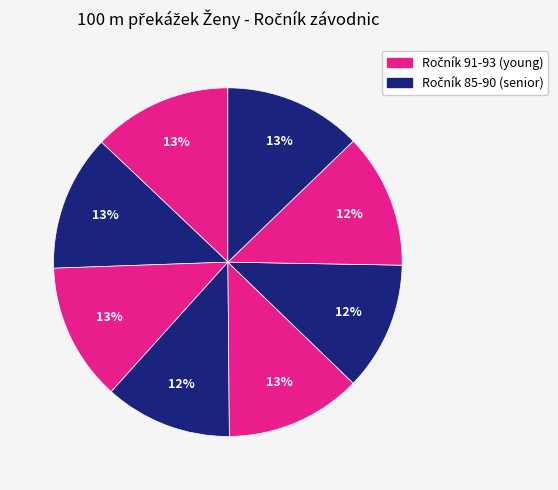

Count the number of slices in the pie.

8